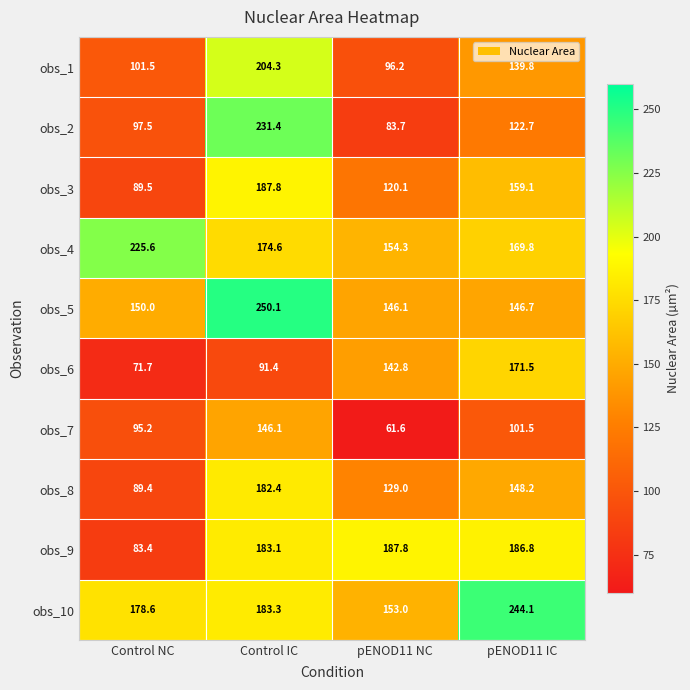

How many data points does each series have?

4